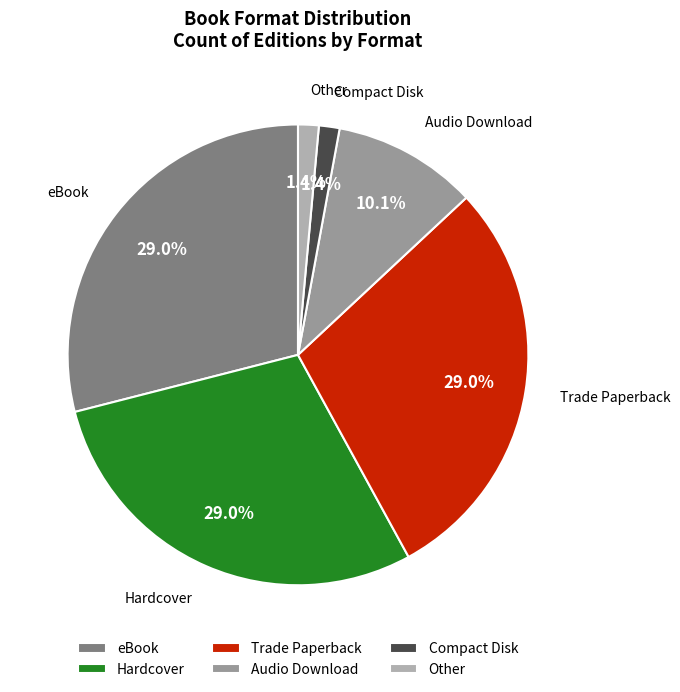

True or false: Other accounts for 1% of the total.

True